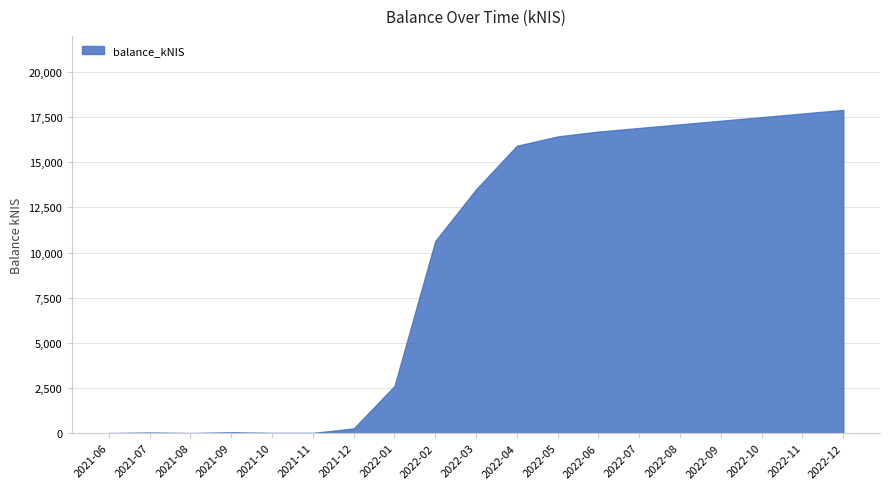

At which label is the value closest to 8950?

2022-02